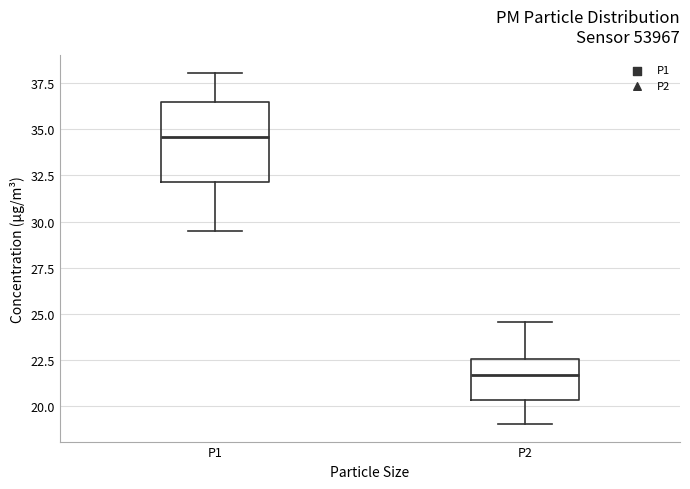

Reading left to right, read every box against the y-axis: the position of its median line, the range the box covers, and the ends of its whiskers. The values are not printed on the chart, so give them approximately, as read against the axis.

P1: median 34.5, box 32.0 to 36.5, whiskers 29.5 to 38.0
P2: median 21.5, box 20.5 to 22.5, whiskers 19.0 to 24.5